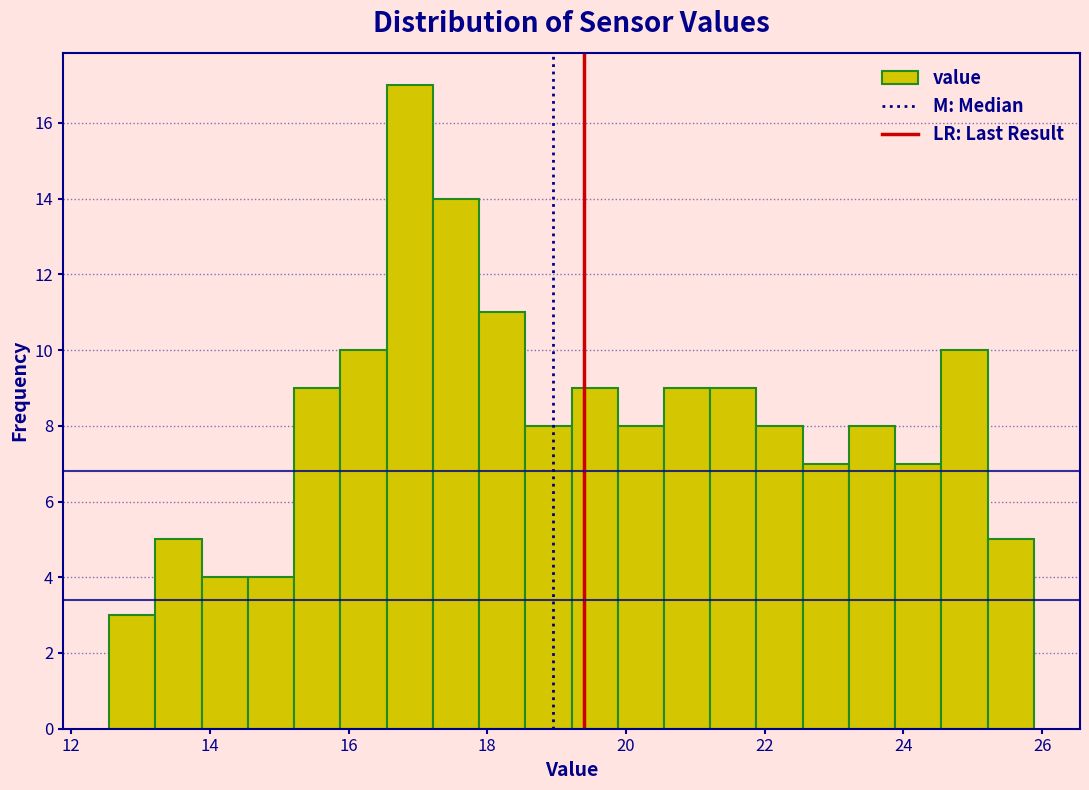

Around what value on the x-axis is the tallest bar? Give the approximate position of its centre, as read against the axis.

16.8